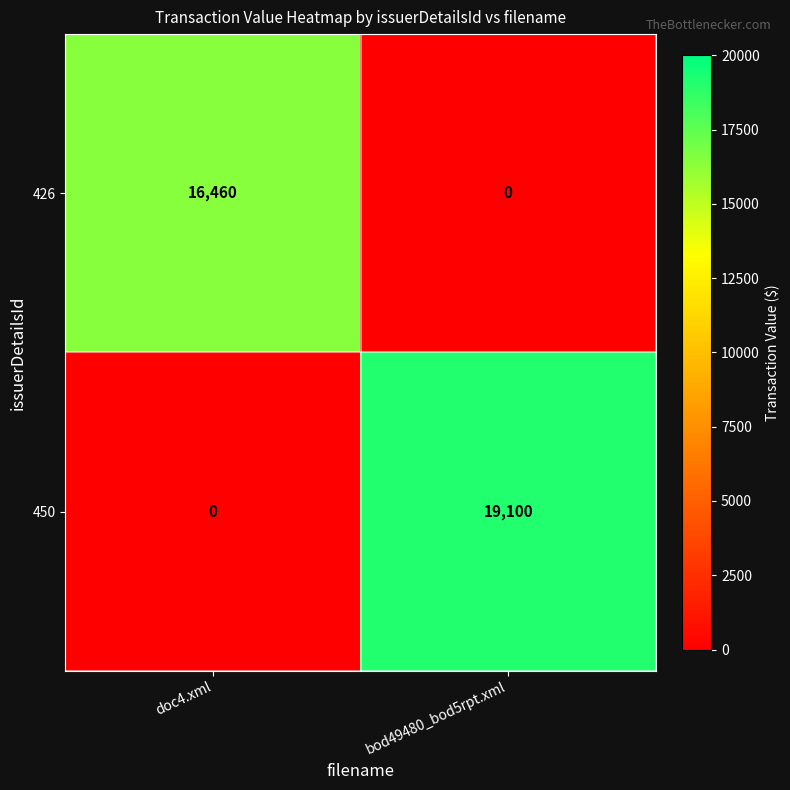

True or false: 450 has a value of 11782 at bod49480_bod5rpt.xml.

False